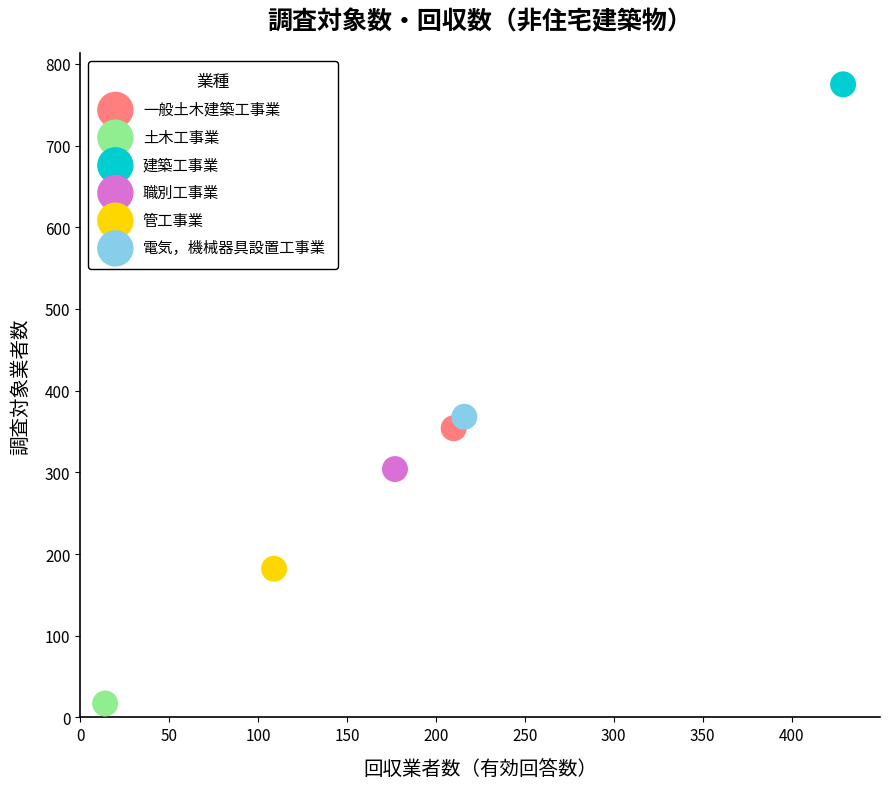

What are all the series names shown in the legend?

一般土木建築工事業, 土木工事業, 建築工事業, 職別工事業, 管工事業, 電気，機械器具設置工事業